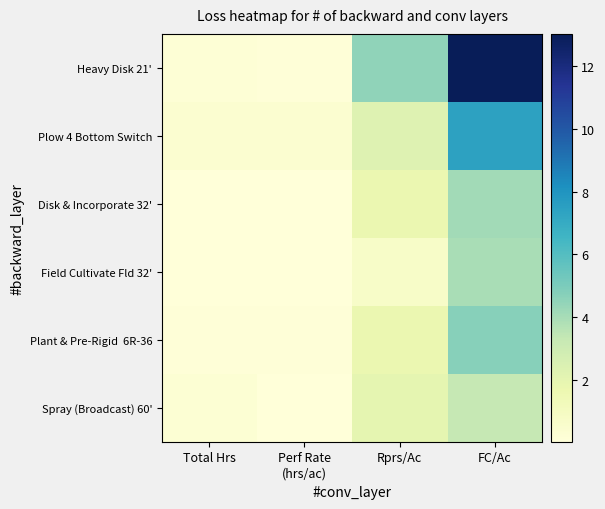

Which series has the widest spread of values?

Heavy Disk 21'